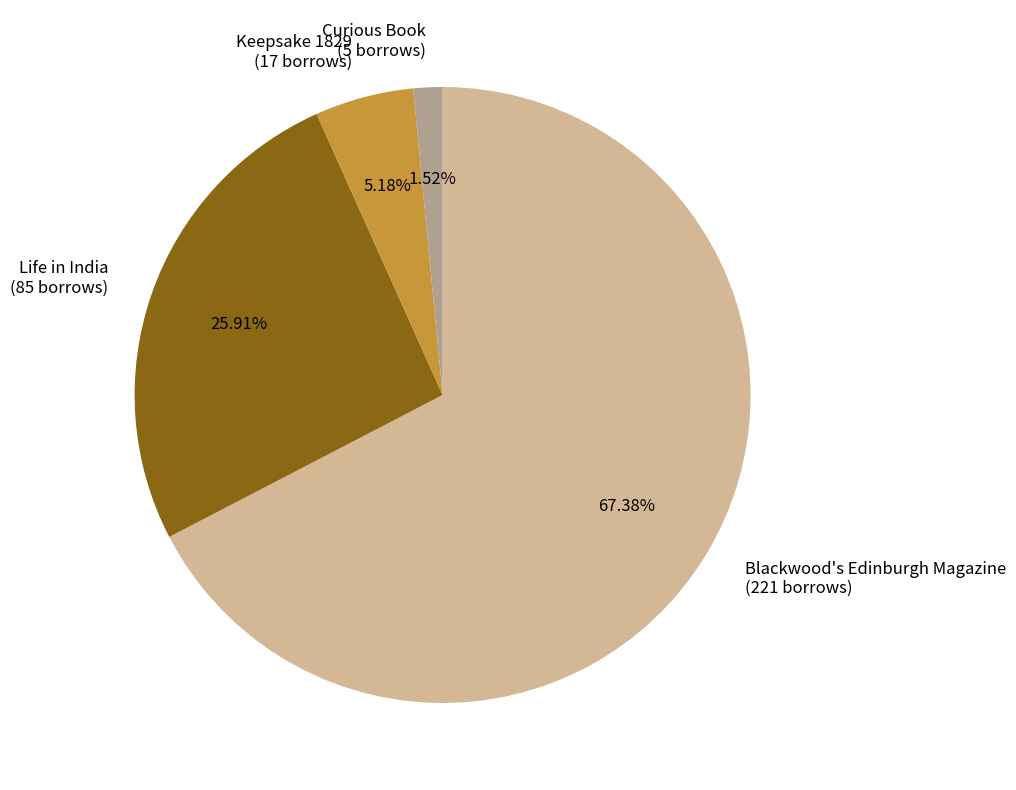

Do Life in India and Curious Book together represent more than half of the pie?

No